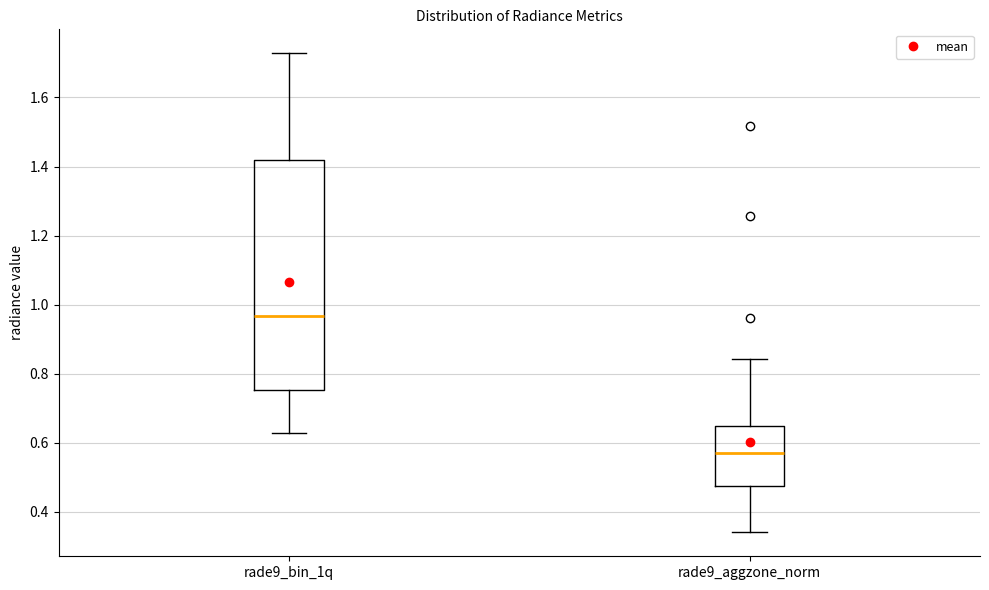

Which box's median line is the lowest?

rade9_aggzone_norm